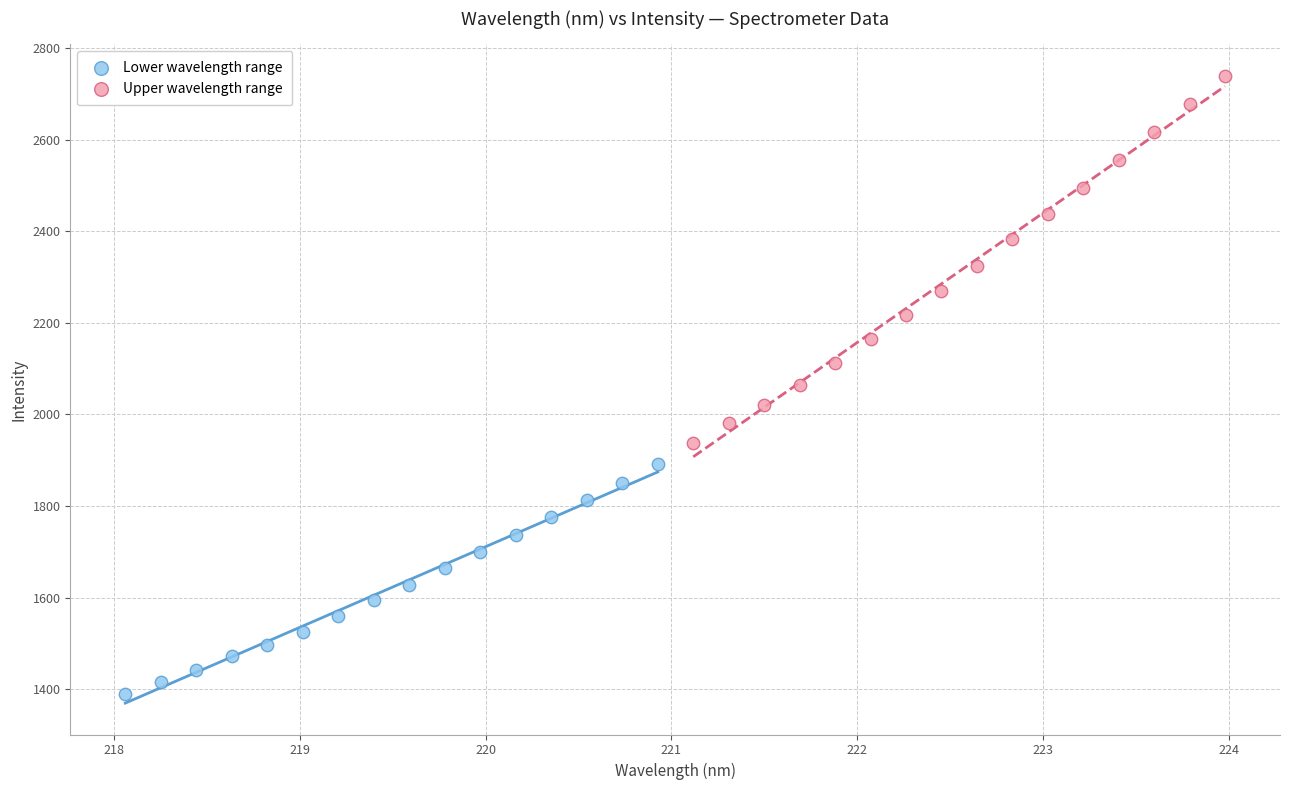

Which series contains the highest Y value?

Upper wavelength range